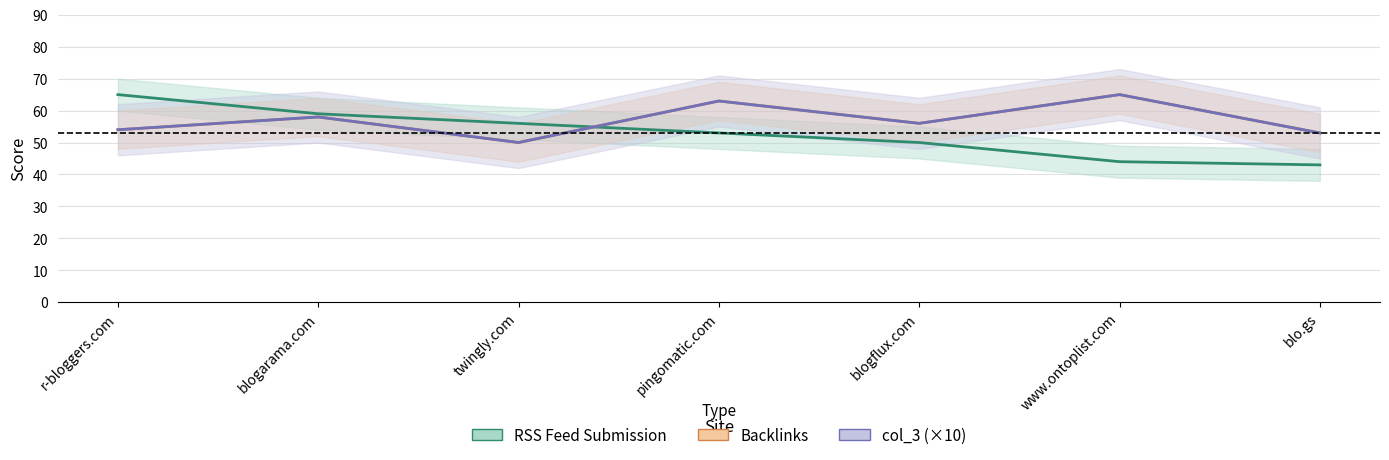

Reading left to right, extract all data points from this chart.

RSS Feed Submission: 65	59	56	53	50	44	43
Backlinks: 54	58	50	63	56	65	53
col_3 (×10): 54	58	50	63	56	65	53